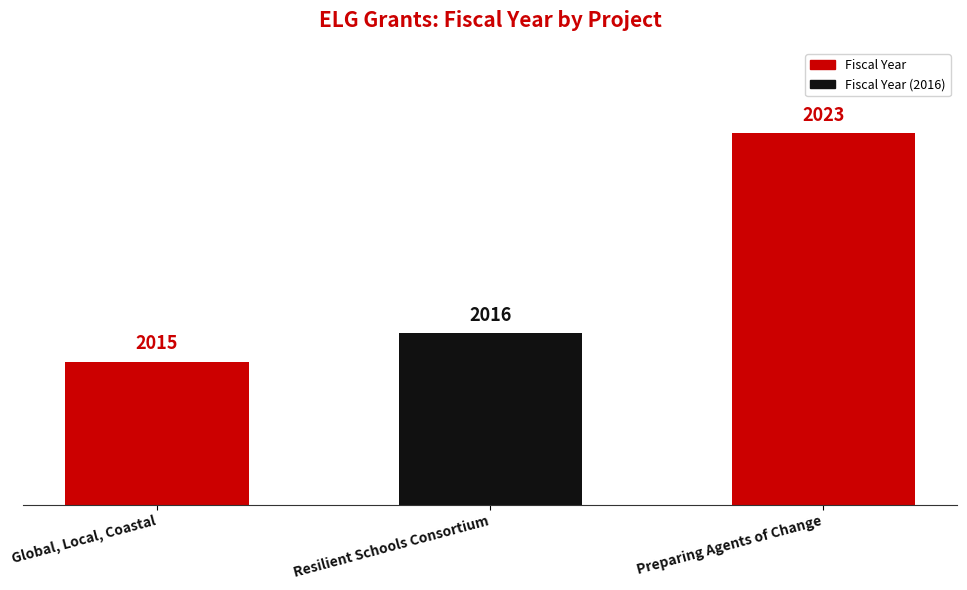

Count the number of data series in this chart.

1